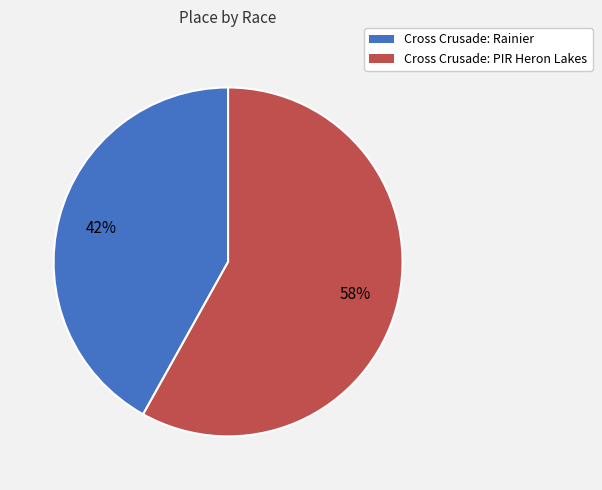

To the nearest percent, what is the difference between the largest and smallest slice percentages?

16%